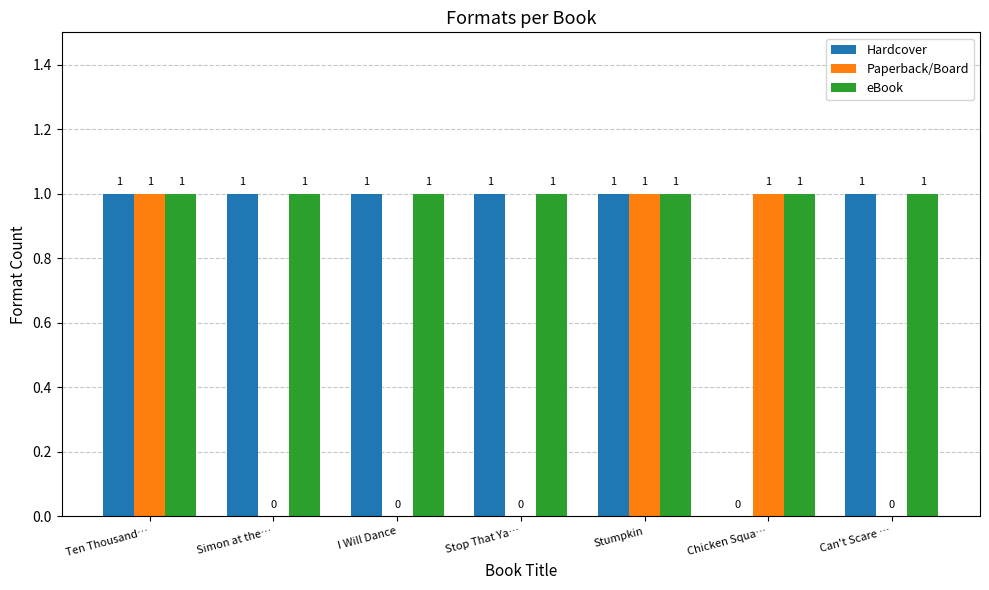

Reading right to left, list all the values displayed in this chart.

Hardcover: 1	0	1	1	1	1	1
Paperback/Board: 0	1	1	0	0	0	1
eBook: 1	1	1	1	1	1	1